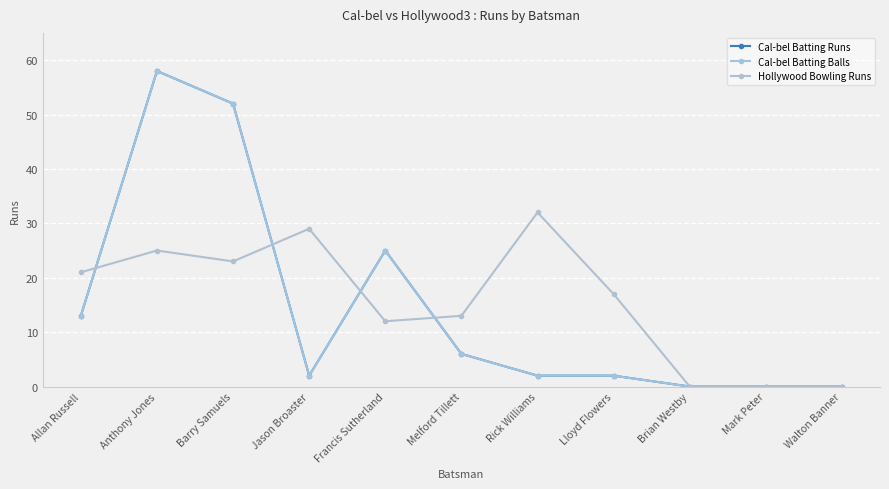

Is the value of Cal-bel Batting Runs at Rick Williams greater than the value of Cal-bel Batting Balls at Walton Banner?

Yes